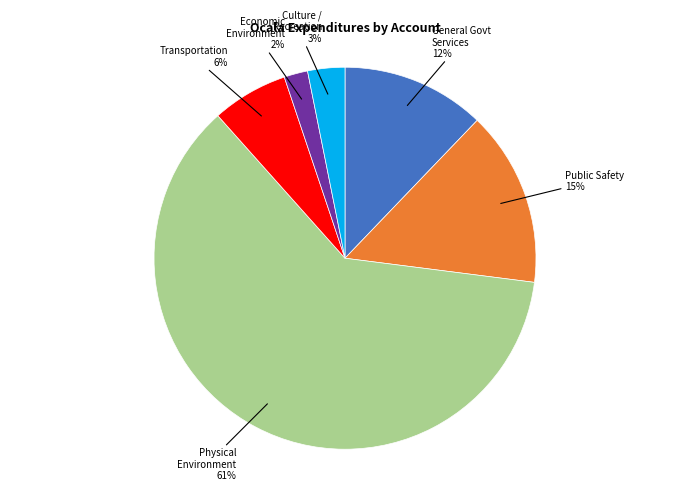

To the nearest percent, what is the average slice percentage?

17%